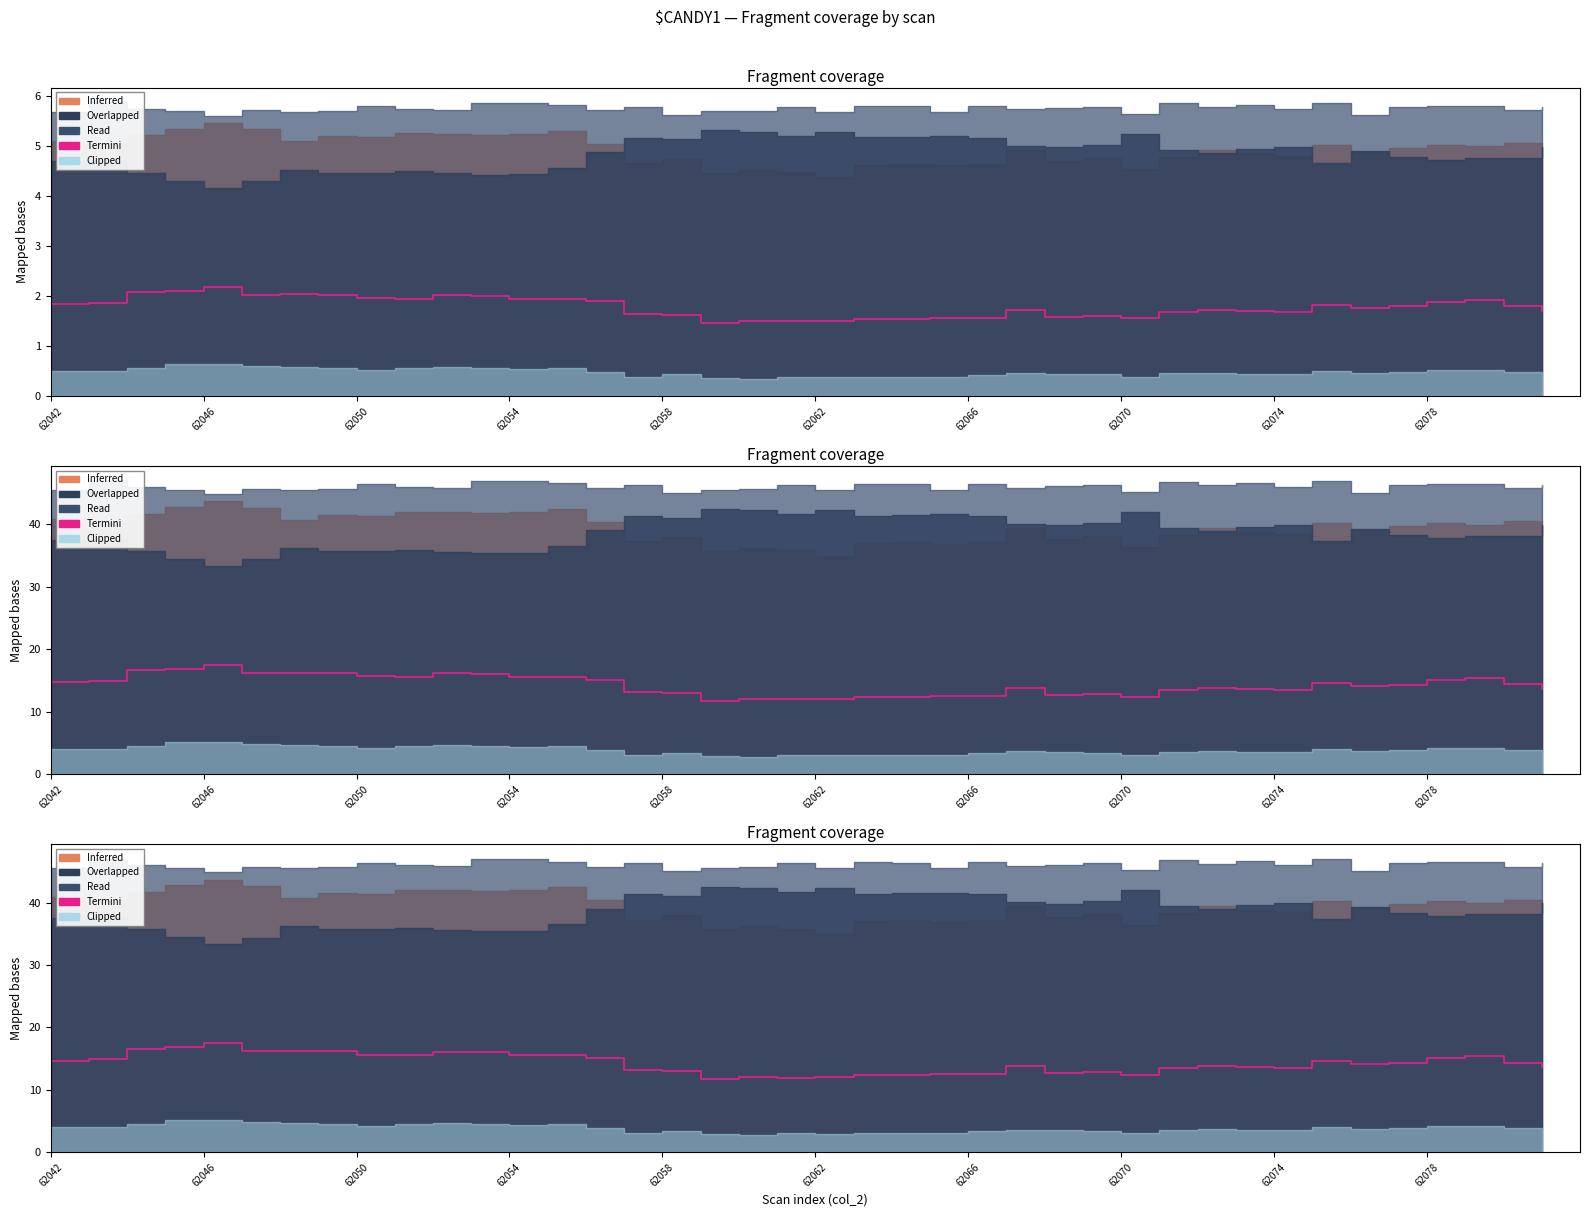

What is the sum of the values at 27 and 11?

28.9